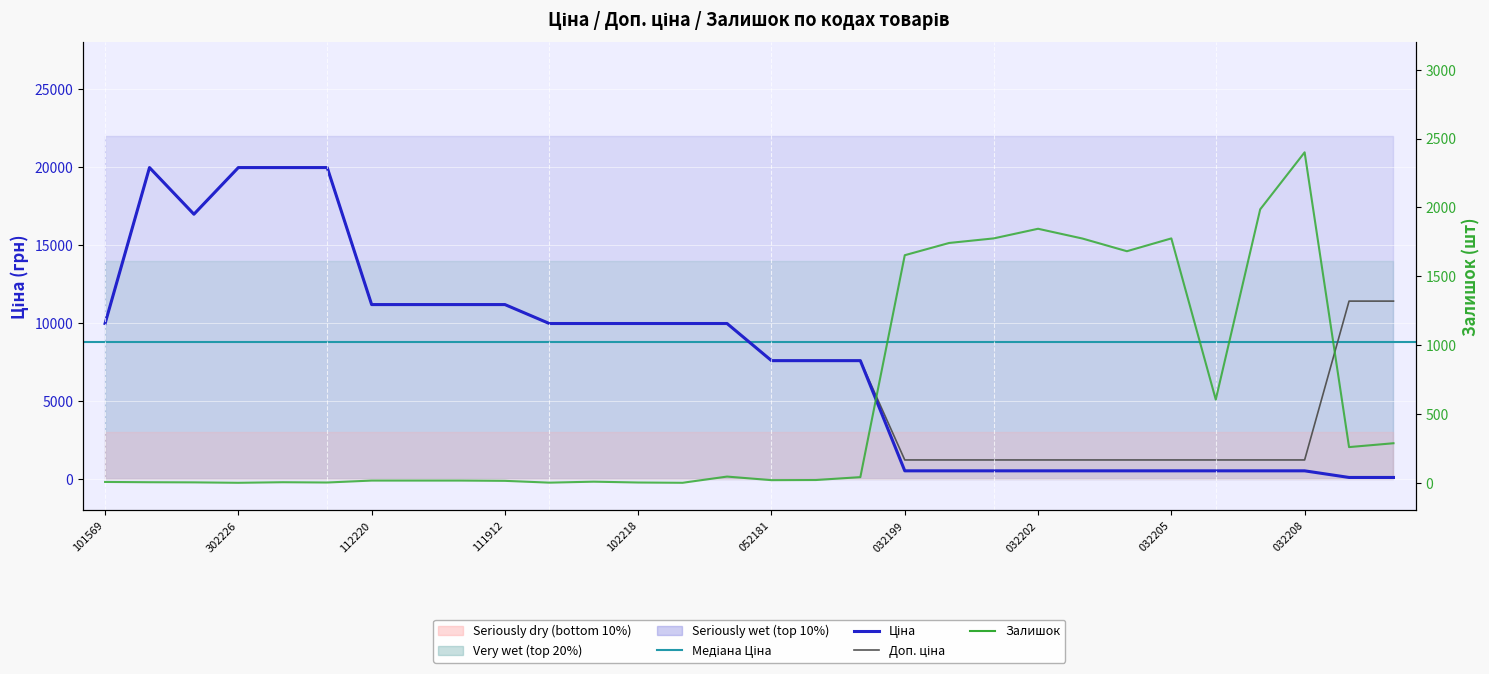

True or false: Ціна and Доп. ціна cross at least once.

False